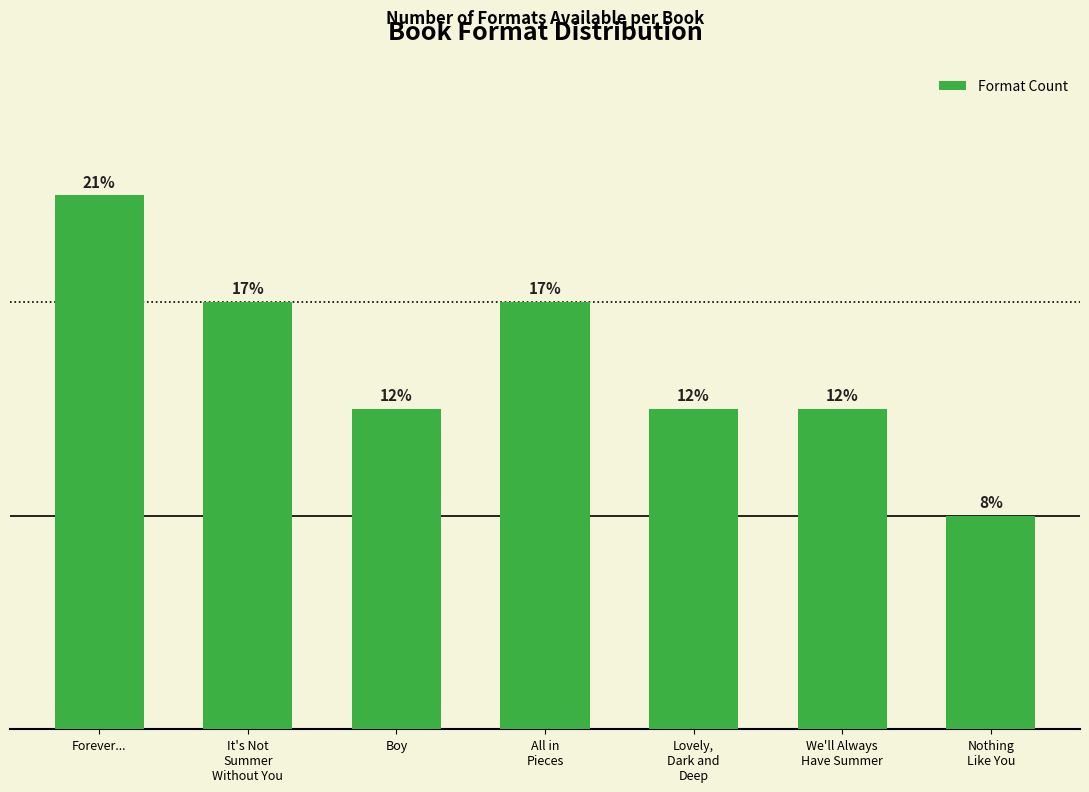

At which label is the value closest to 3?

Boy